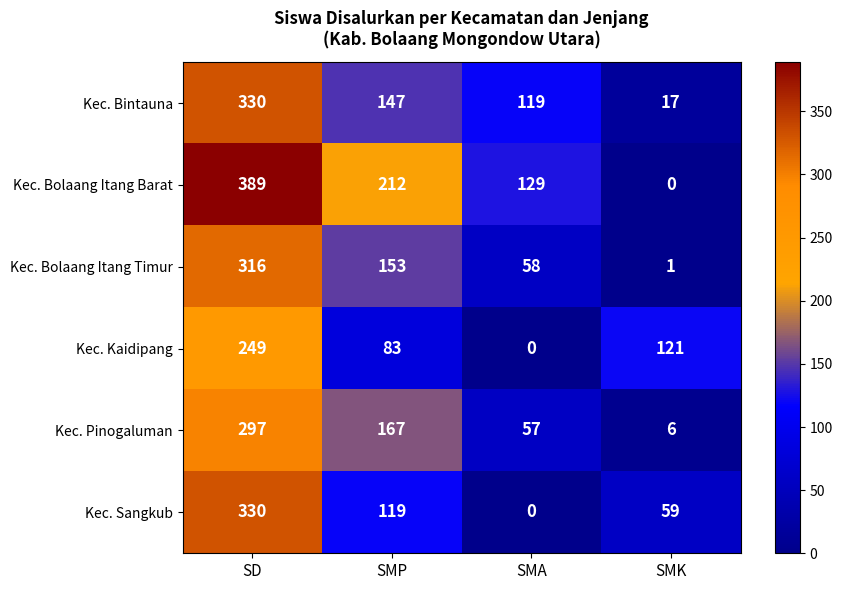

At which label is Kec. Pinogaluman closest to 151?

SMP